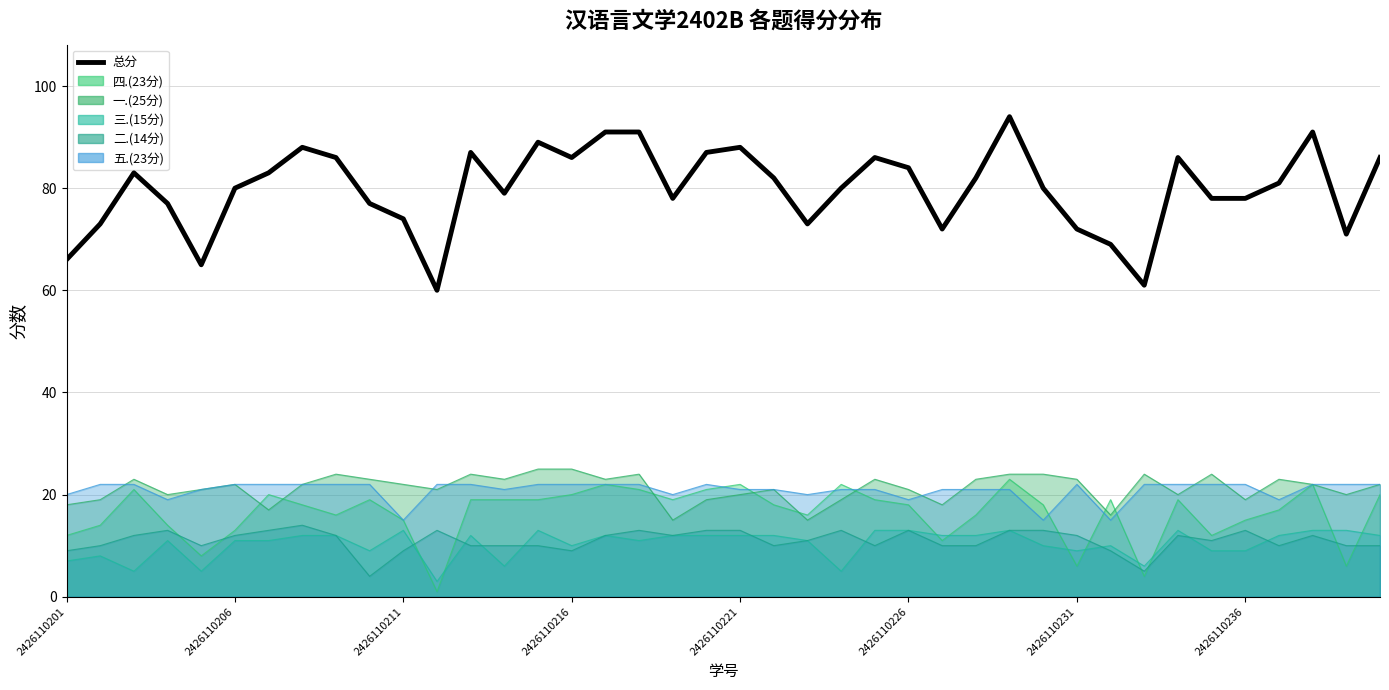

Read the value at 2426110231, to the nearest 5.

70